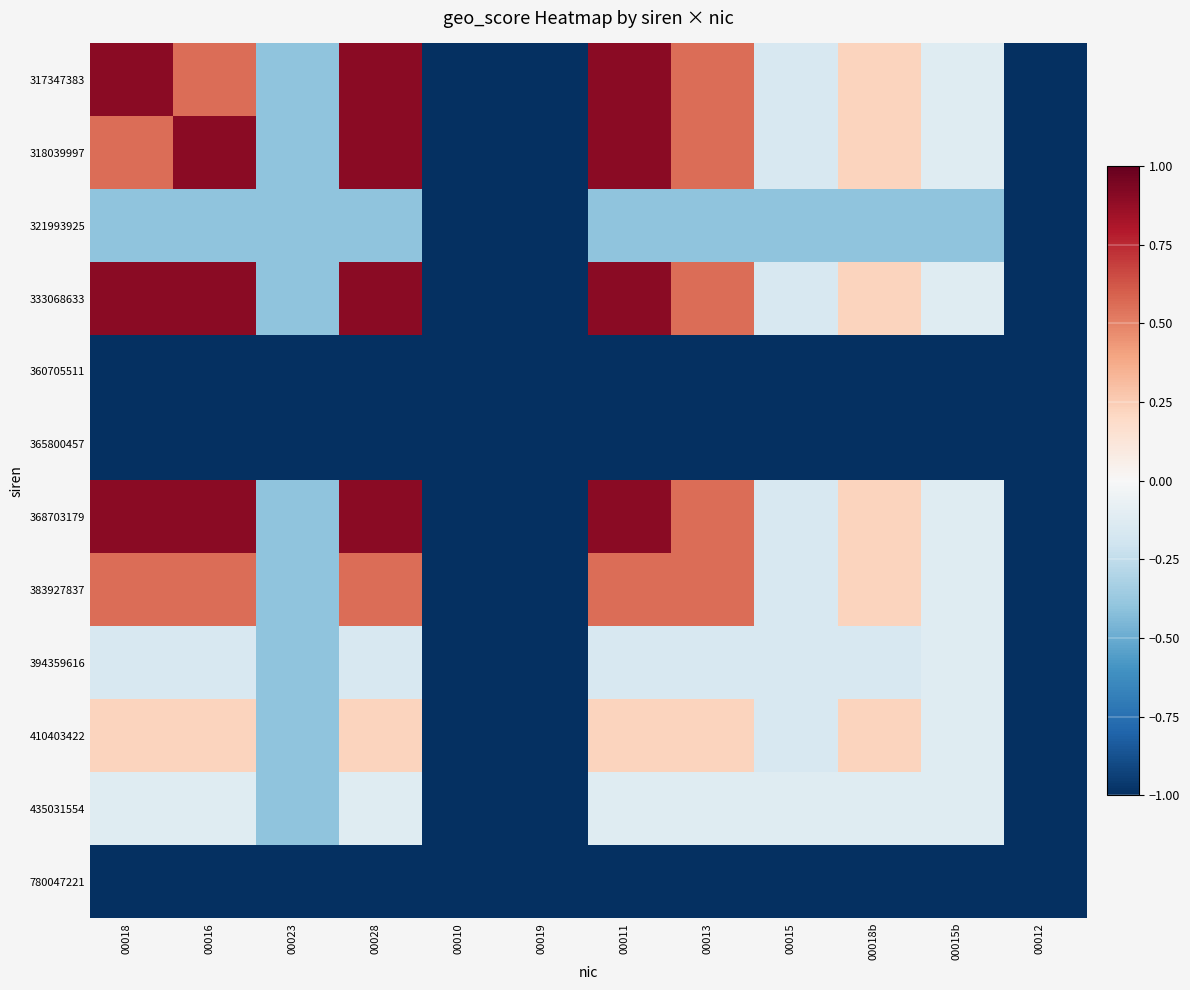

Reading right to left, transcribe all the data shown in this chart.

317347383: 00012=-1.0	00015b=-0.1	00018b=0.2	00015=-0.2	00013=0.6	00011=0.9	00019=-1.0	00010=-1.0	00028=0.9	00023=-0.4	00016=0.6	00018=0.9
318039997: 00012=-1.0	00015b=-0.1	00018b=0.2	00015=-0.2	00013=0.6	00011=0.9	00019=-1.0	00010=-1.0	00028=0.9	00023=-0.4	00016=0.9	00018=0.6
321993925: 00012=-1.0	00015b=-0.4	00018b=-0.4	00015=-0.4	00013=-0.4	00011=-0.4	00019=-1.0	00010=-1.0	00028=-0.4	00023=-0.4	00016=-0.4	00018=-0.4
333068633: 00012=-1.0	00015b=-0.1	00018b=0.2	00015=-0.2	00013=0.6	00011=0.9	00019=-1.0	00010=-1.0	00028=0.9	00023=-0.4	00016=0.9	00018=0.9
360705511: 00012=-1.0	00015b=-1.0	00018b=-1.0	00015=-1.0	00013=-1.0	00011=-1.0	00019=-1.0	00010=-1.0	00028=-1.0	00023=-1.0	00016=-1.0	00018=-1.0
365800457: 00012=-1.0	00015b=-1.0	00018b=-1.0	00015=-1.0	00013=-1.0	00011=-1.0	00019=-1.0	00010=-1.0	00028=-1.0	00023=-1.0	00016=-1.0	00018=-1.0
368703179: 00012=-1.0	00015b=-0.1	00018b=0.2	00015=-0.2	00013=0.6	00011=0.9	00019=-1.0	00010=-1.0	00028=0.9	00023=-0.4	00016=0.9	00018=0.9
383927837: 00012=-1.0	00015b=-0.1	00018b=0.2	00015=-0.2	00013=0.6	00011=0.6	00019=-1.0	00010=-1.0	00028=0.6	00023=-0.4	00016=0.6	00018=0.6
394359616: 00012=-1.0	00015b=-0.1	00018b=-0.2	00015=-0.2	00013=-0.2	00011=-0.2	00019=-1.0	00010=-1.0	00028=-0.2	00023=-0.4	00016=-0.2	00018=-0.2
410403422: 00012=-1.0	00015b=-0.1	00018b=0.2	00015=-0.2	00013=0.2	00011=0.2	00019=-1.0	00010=-1.0	00028=0.2	00023=-0.4	00016=0.2	00018=0.2
435031554: 00012=-1.0	00015b=-0.1	00018b=-0.1	00015=-0.1	00013=-0.1	00011=-0.1	00019=-1.0	00010=-1.0	00028=-0.1	00023=-0.4	00016=-0.1	00018=-0.1
780047221: 00012=-1.0	00015b=-1.0	00018b=-1.0	00015=-1.0	00013=-1.0	00011=-1.0	00019=-1.0	00010=-1.0	00028=-1.0	00023=-1.0	00016=-1.0	00018=-1.0